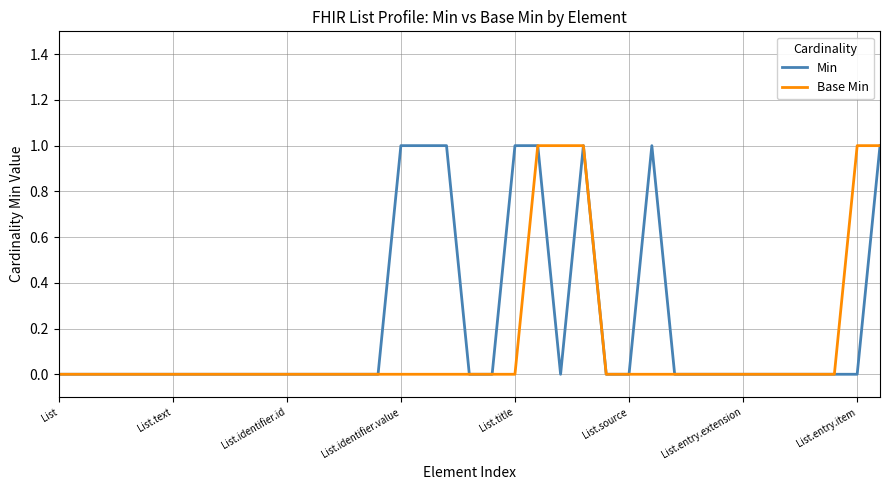

Which series has the largest total across all categories?

Min